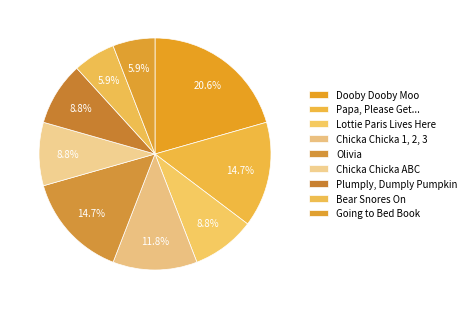

What is the smallest slice in the pie chart?

Bear Snores On